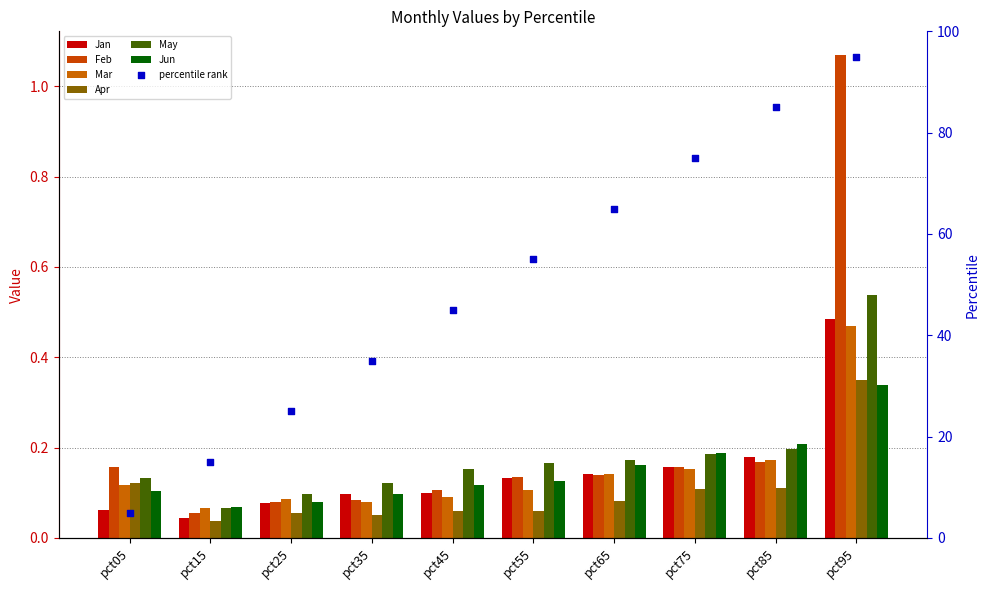

Which series contains the highest Y value?

Feb